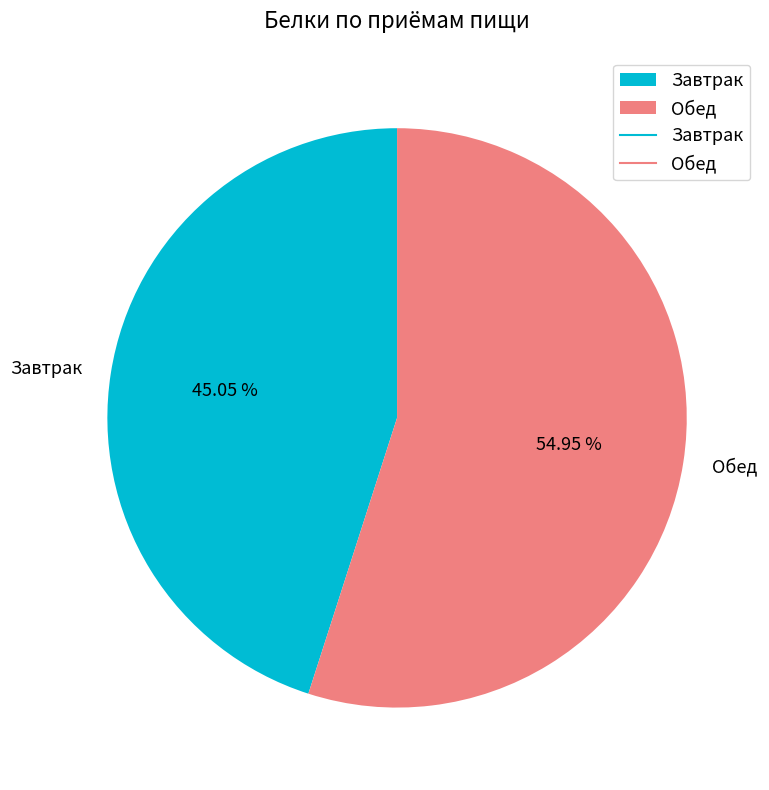

To the nearest percent, what is the combined percentage of Обед and Завтрак?

100%